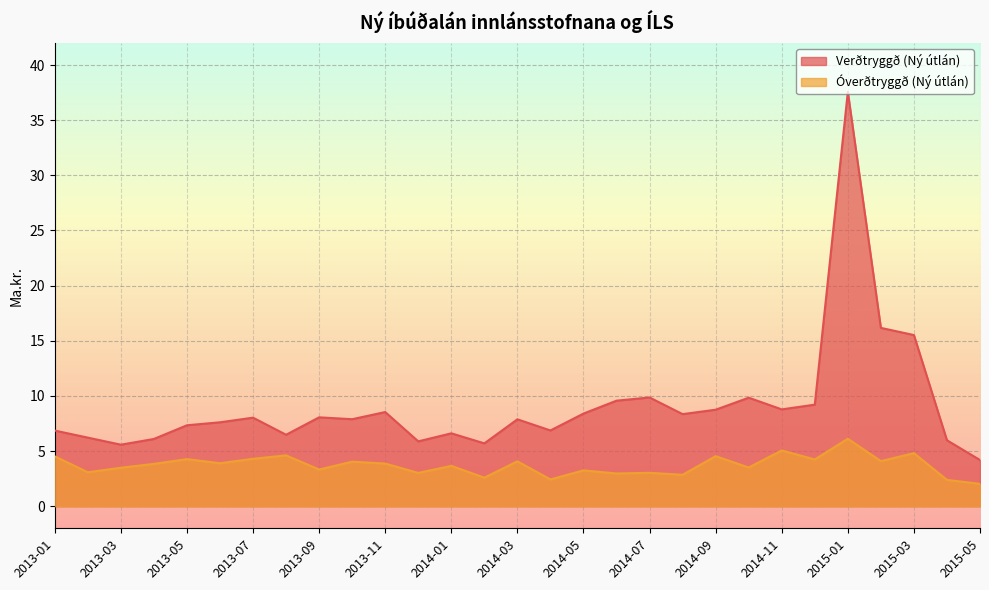

How many lines are shown in the chart?

2